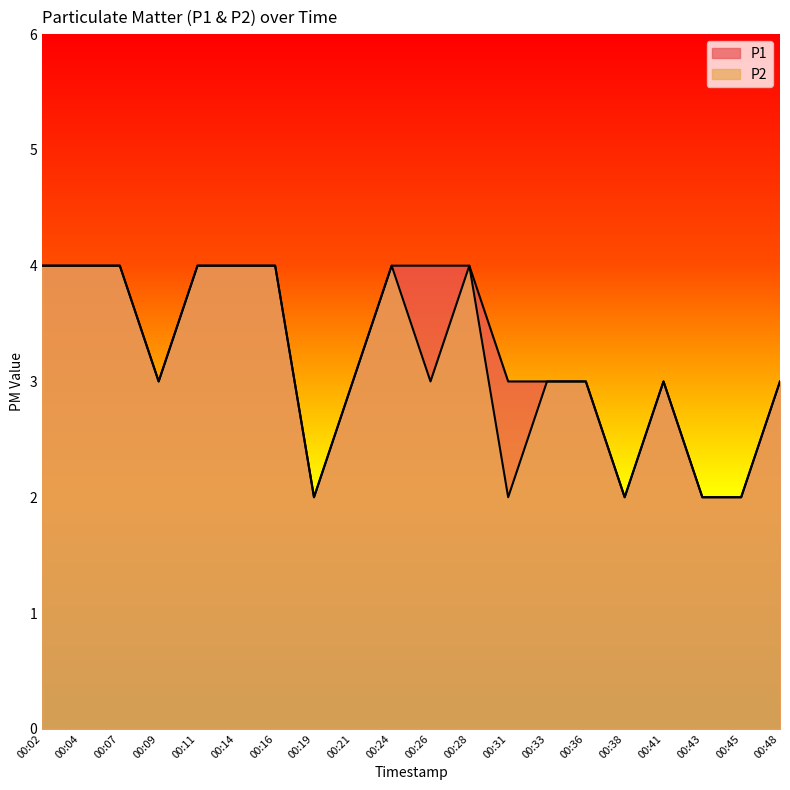

The P1 series shows 3 at 00:31. True or false?

True